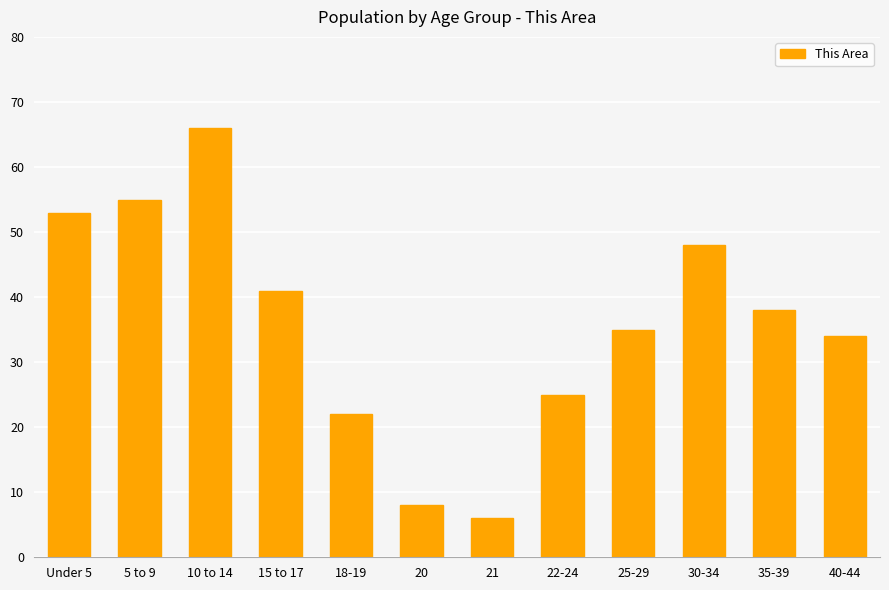

Rank the categories by value from highest to lowest.

10 to 14, 5 to 9, Under 5, 30-34, 15 to 17, 35-39, 25-29, 40-44, 22-24, 18-19, 20, 21